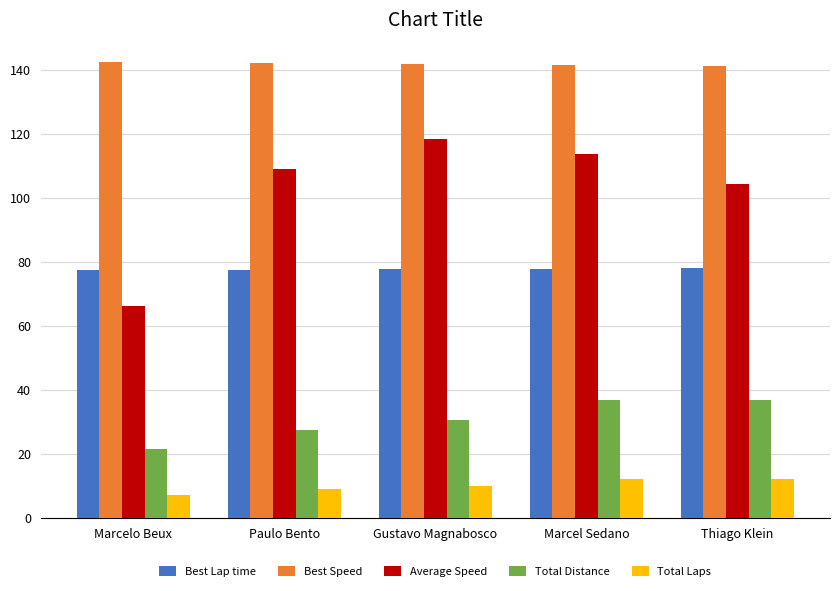

The Best Lap time series shows 27.3 at Gustavo Magnabosco. True or false?

False